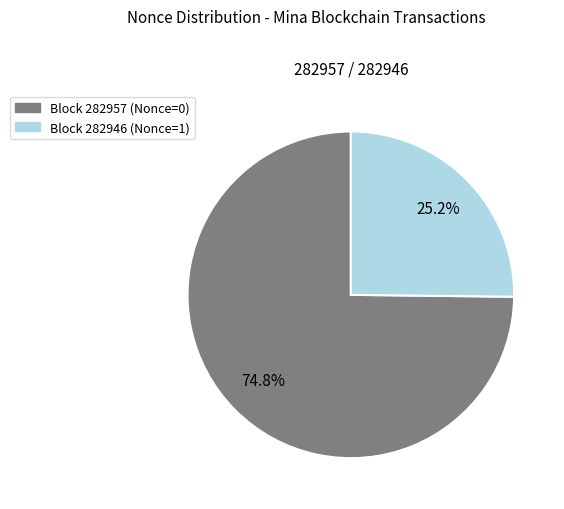

Is there a majority slice in this chart?

Yes